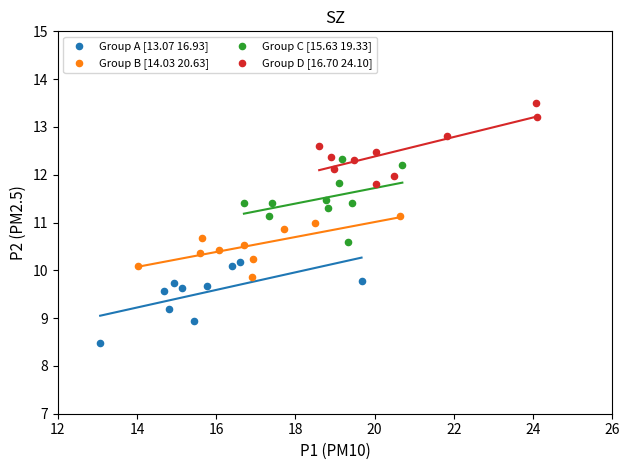

Which series reaches the minimum Y coordinate?

Group A [13.07 16.93]